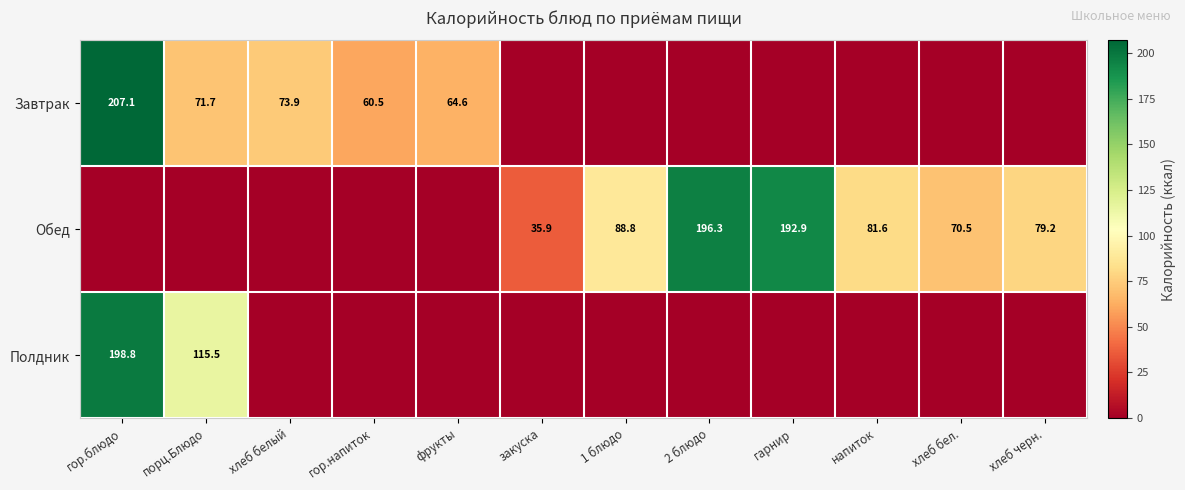

What is the sum of the Обед values at хлеб черн. and хлеб бел.?

149.7